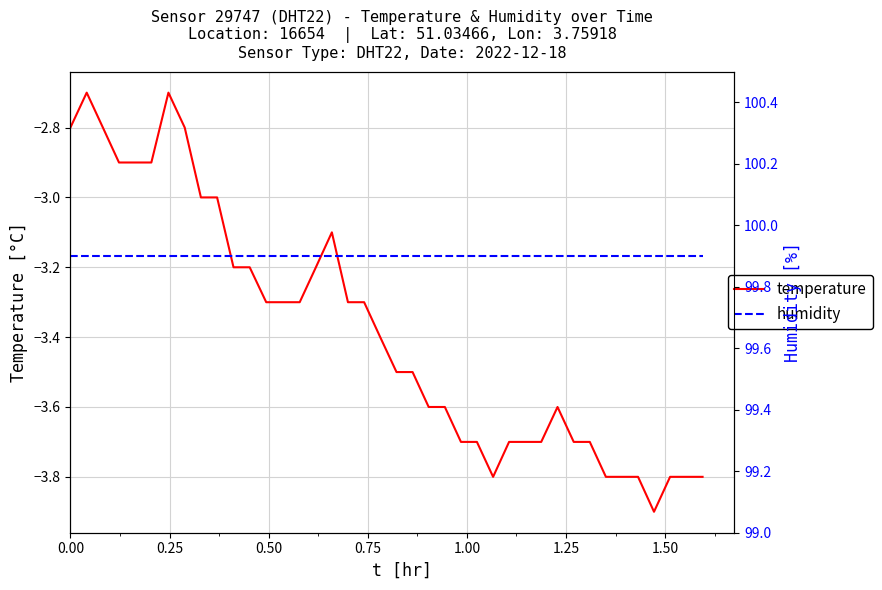

Count the number of data series in this chart.

2